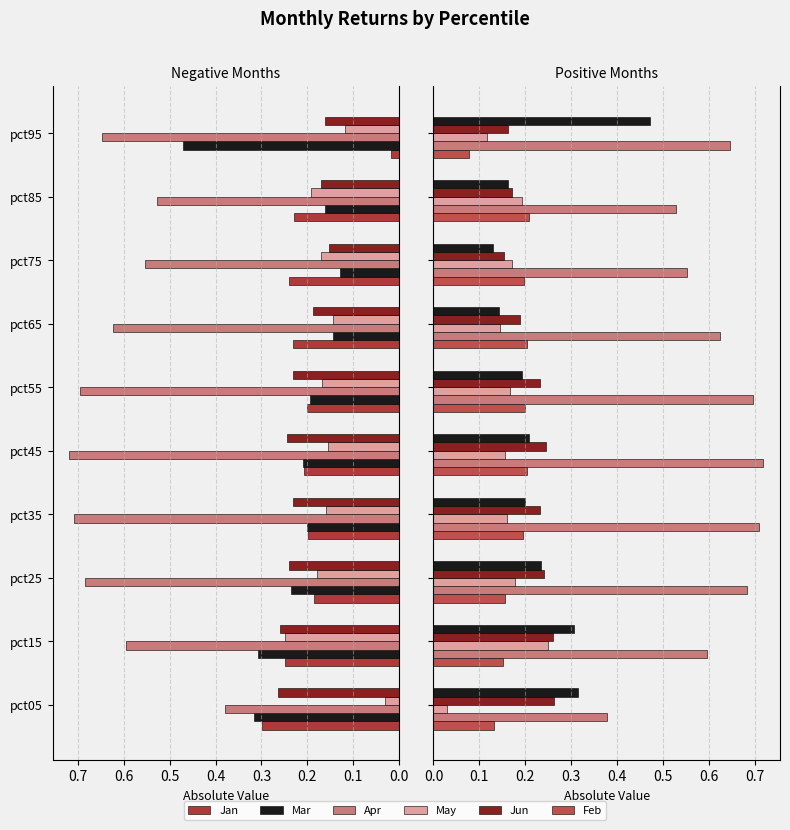

Which series has the widest spread of values?

Mar